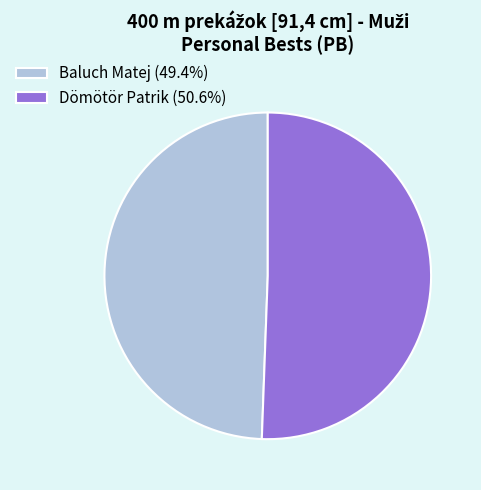

What is the ratio of the value at Dömötör Patrik (50.6%) to the value at Baluch Matej (49.4%)?

1.0